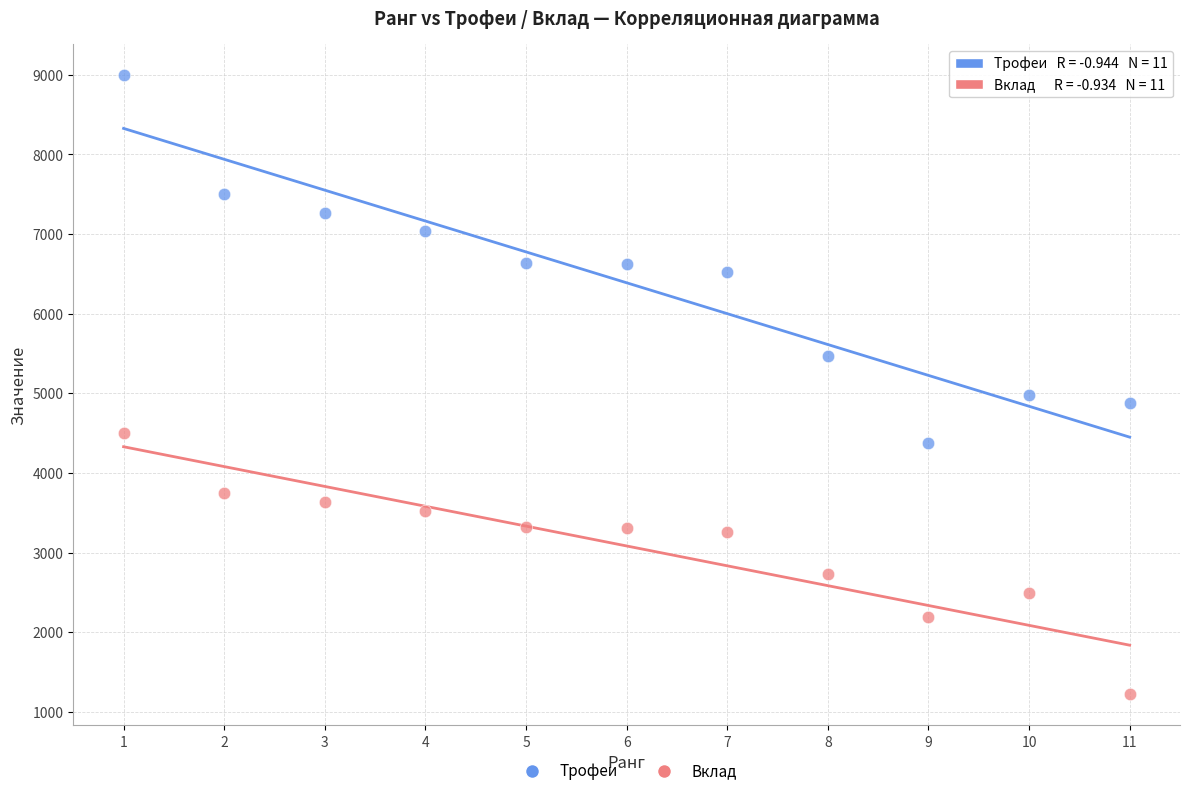

What is the X range (max minus min) for the scatter plot?

10